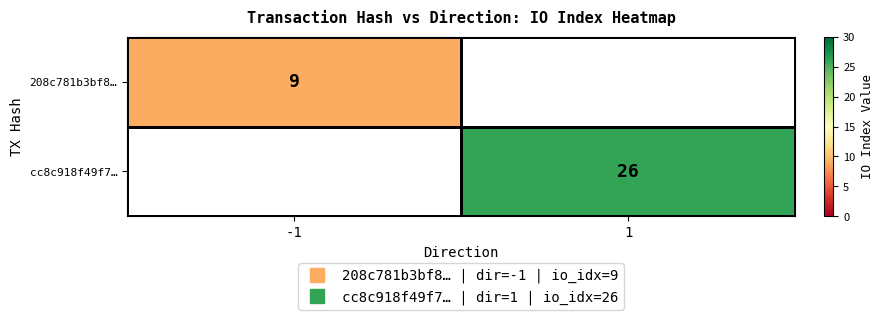

What is the greatest value displayed?

26.0